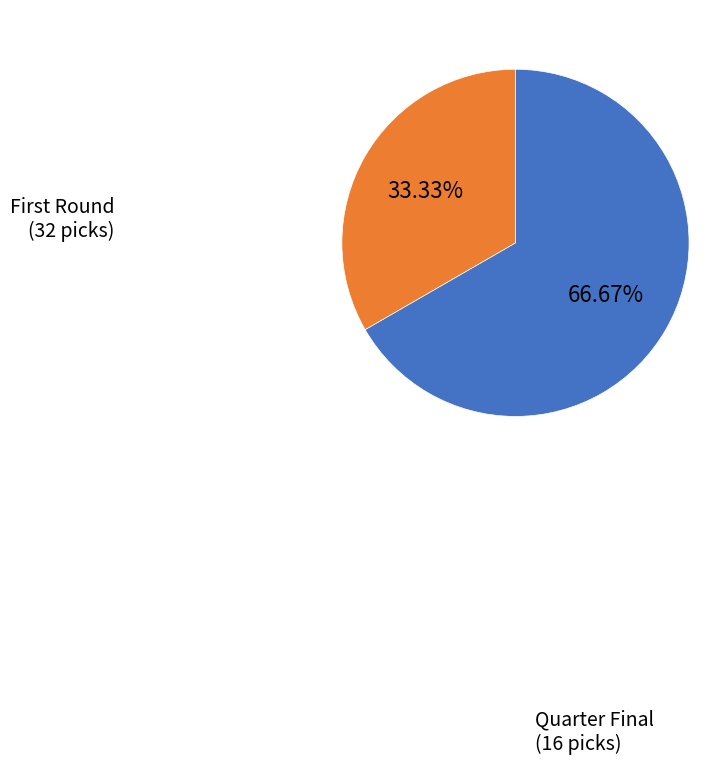

Which category has the smallest portion of the pie?

Quarter Final